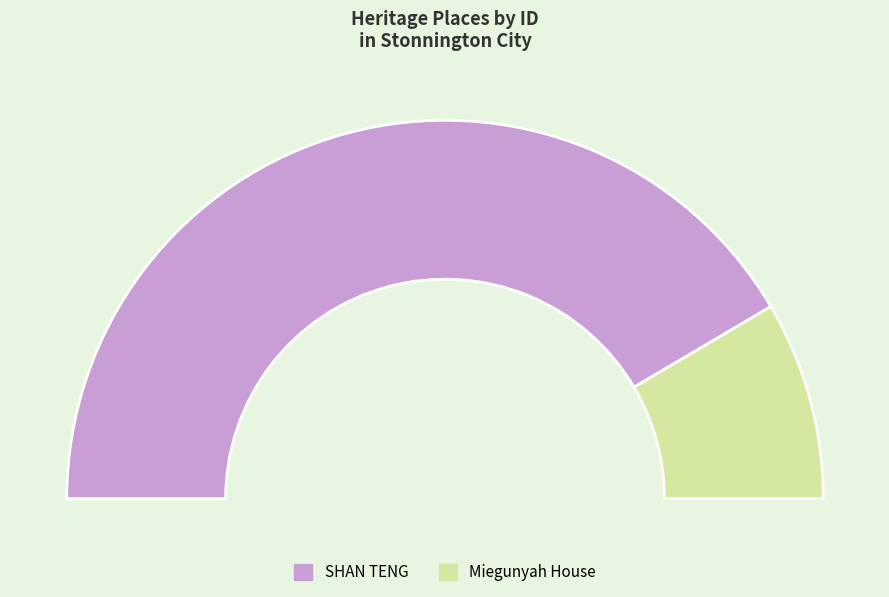

Is there a majority slice in this chart?

Yes